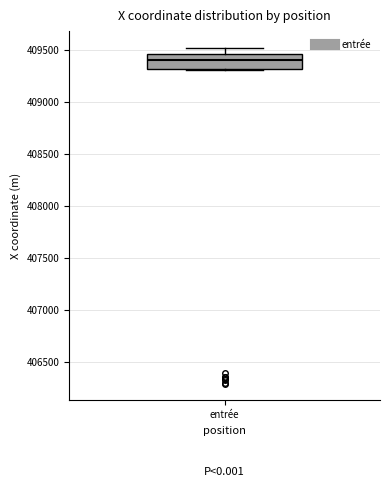

Where does the median line of the box for entrée sit on the y-axis? The values are not printed on the chart, so give them approximately, as read against the axis.

409400